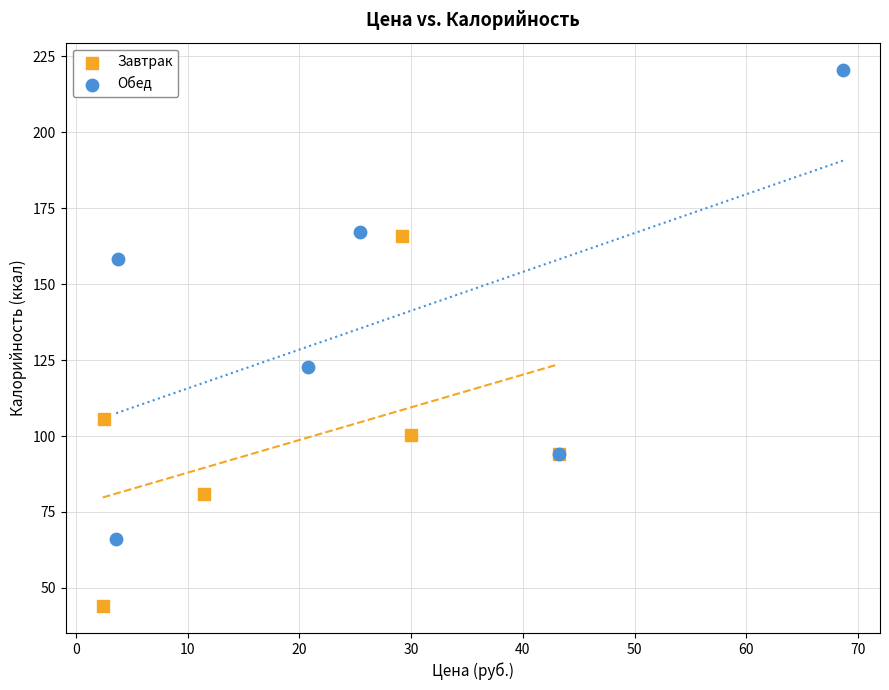

Which series contains the lowest Y value?

Завтрак